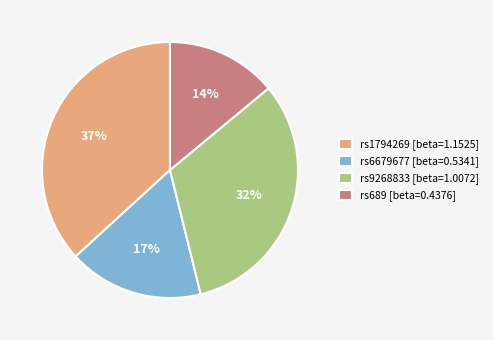

How many segments does this pie chart have?

4